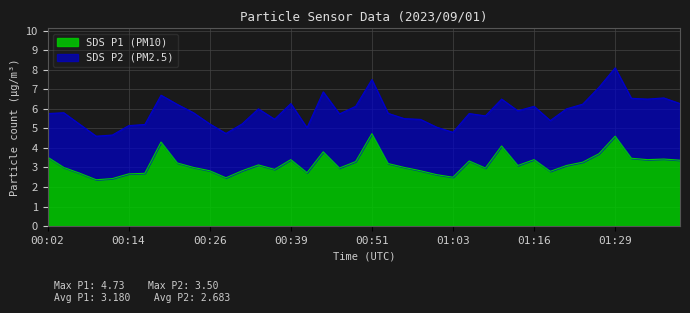

True or false: the data has more than 0 interior local peaks.

True